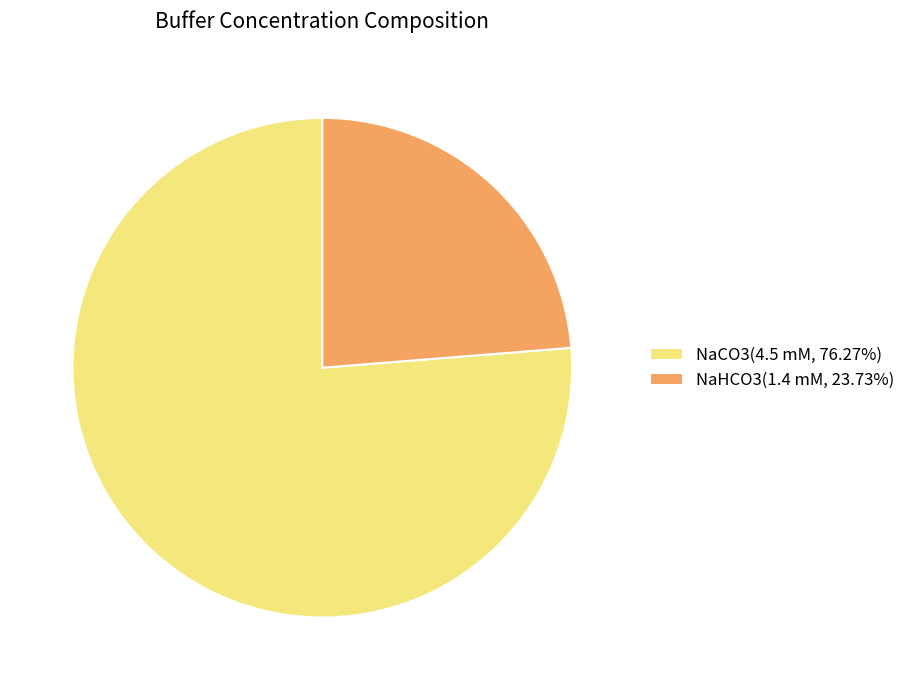

What is the majority slice?

NaCO3